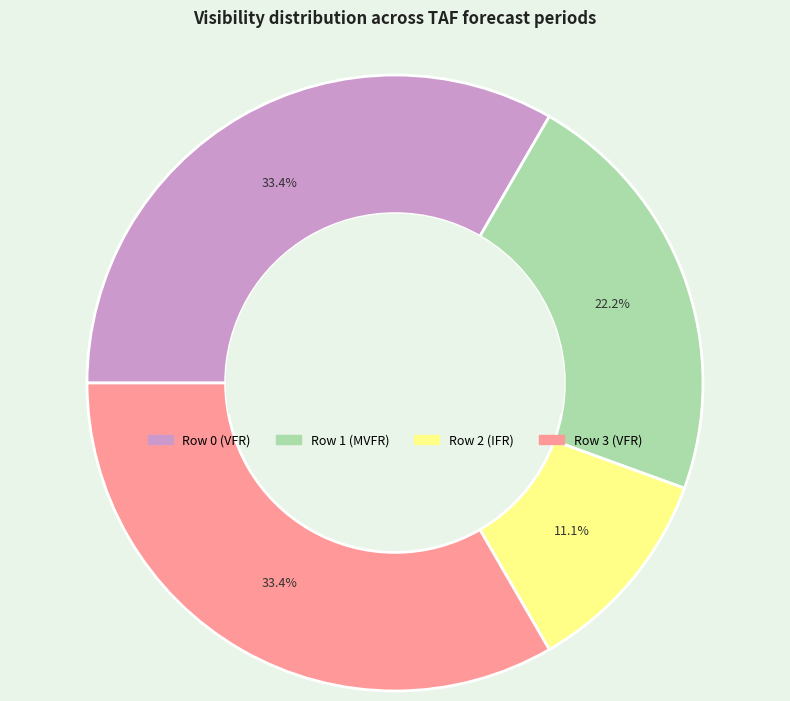

Which slice is the smallest?

Row 2 (IFR)